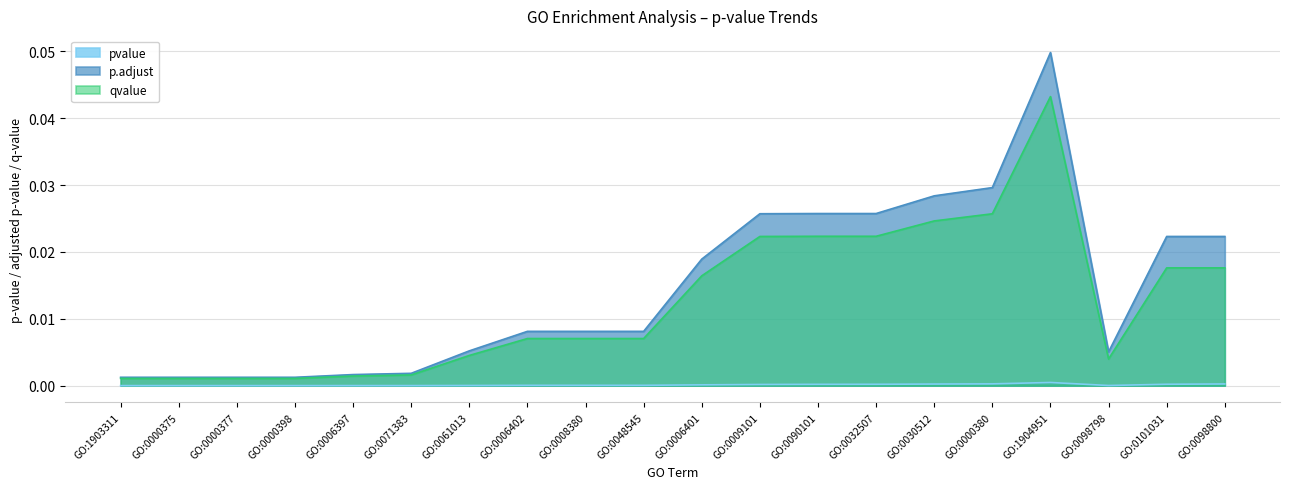

Where is qvalue nearest to the value 0?

GO:1903311